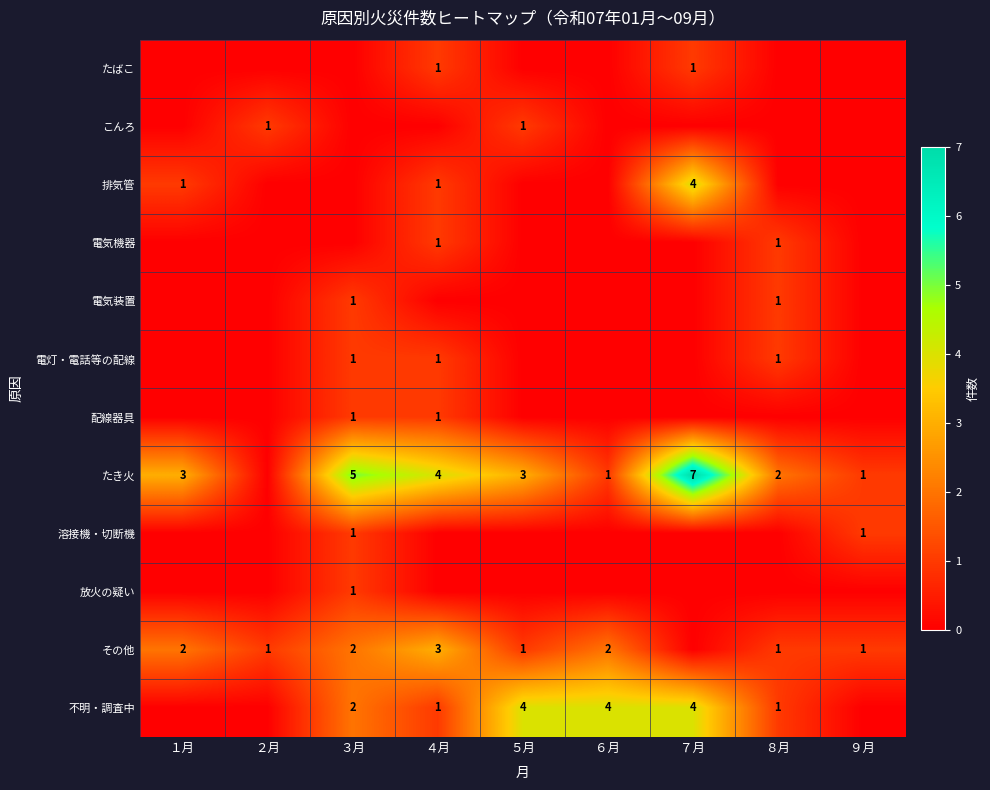

Is it true that その他 equals 1 at ８月?

True